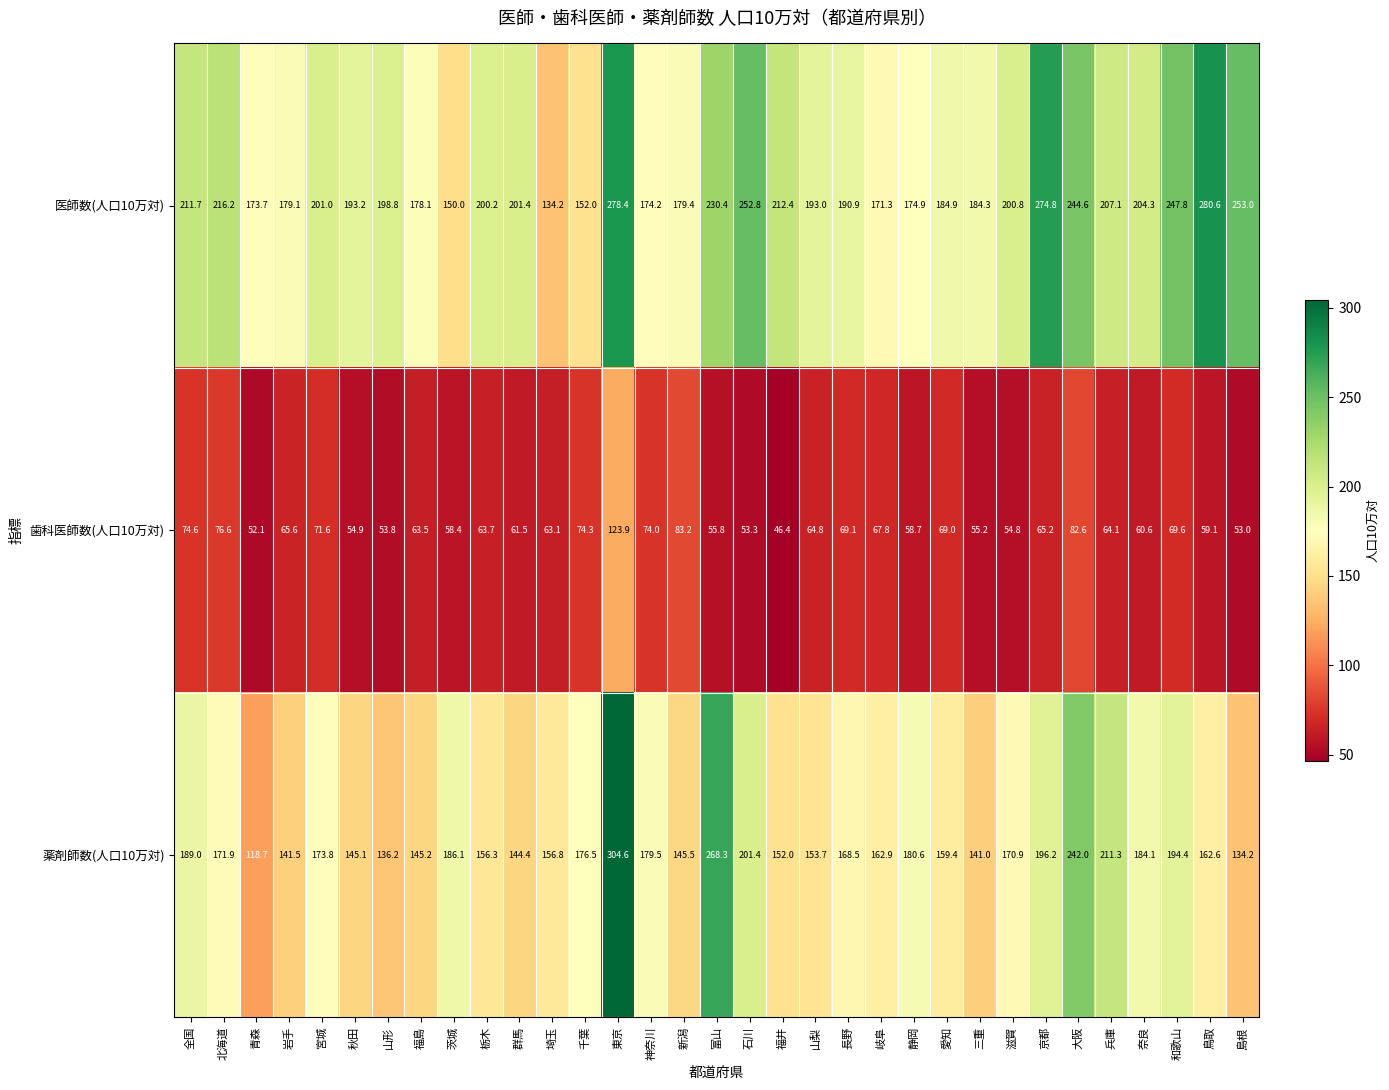

What is the difference between the highest and lowest values at 秋田?

138.3